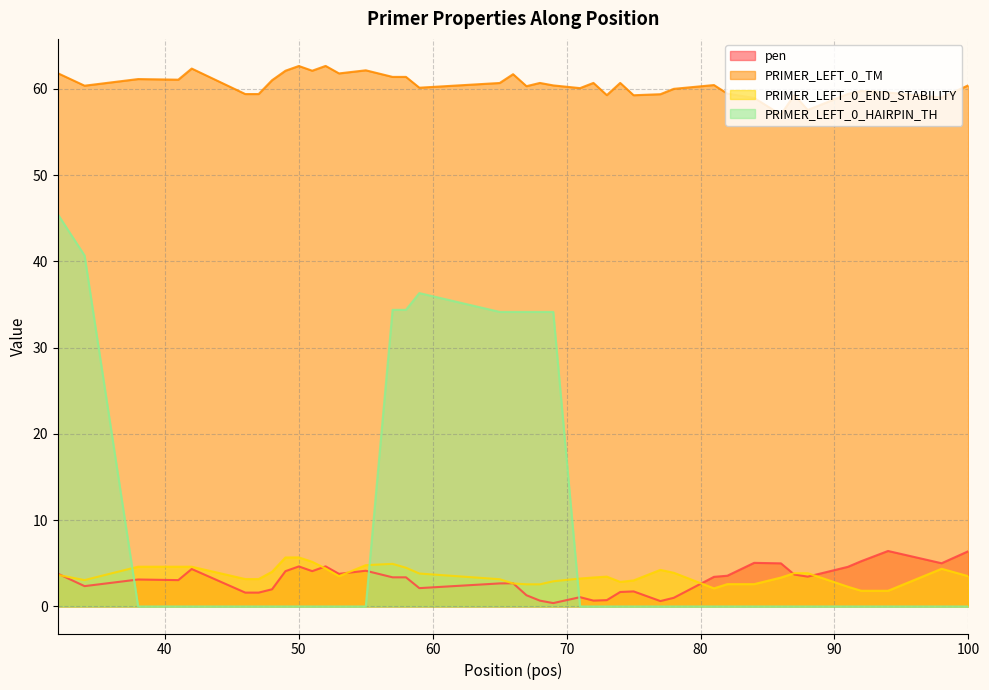

True or false: PRIMER_LEFT_0_END_STABILITY and PRIMER_LEFT_0_TM intersect in this chart.

False